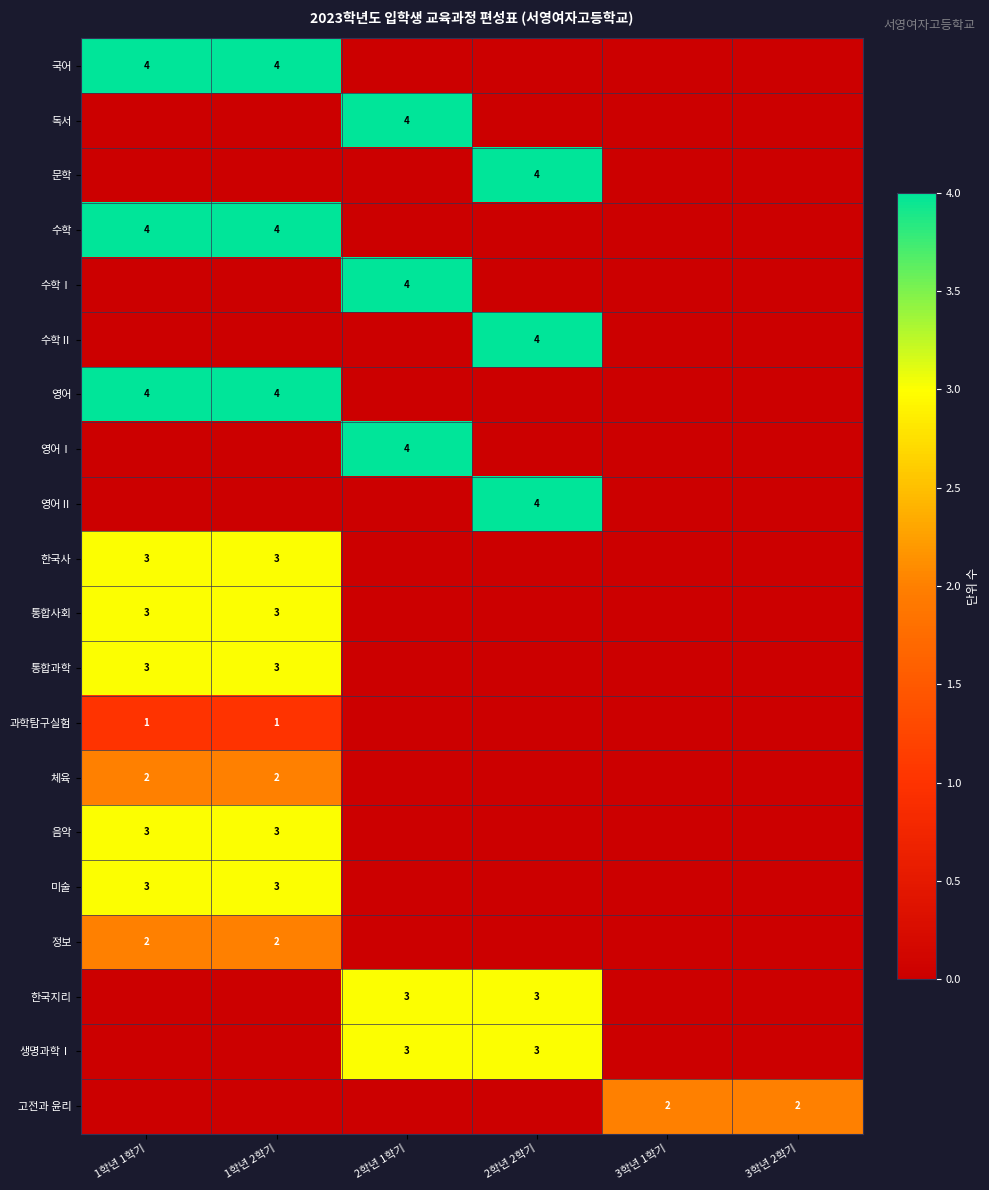

The value of 음악 at 1학년 1학기 is 3. True or false?

True